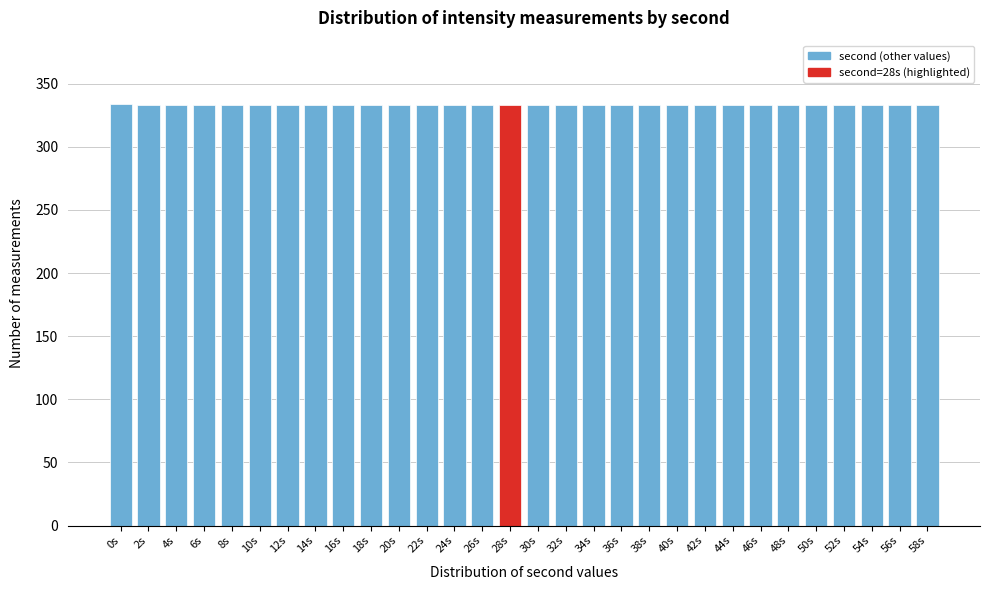

What is the average value?

333